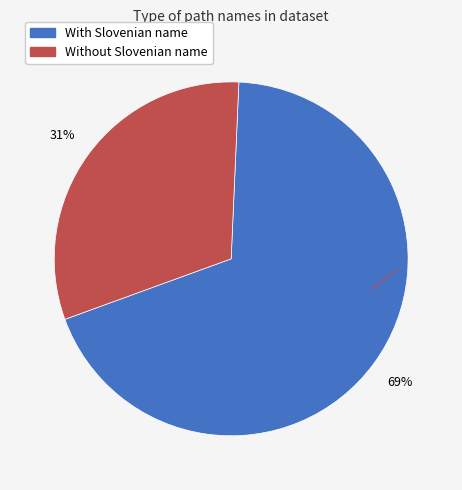

To the nearest percent, what is the average slice percentage?

50%